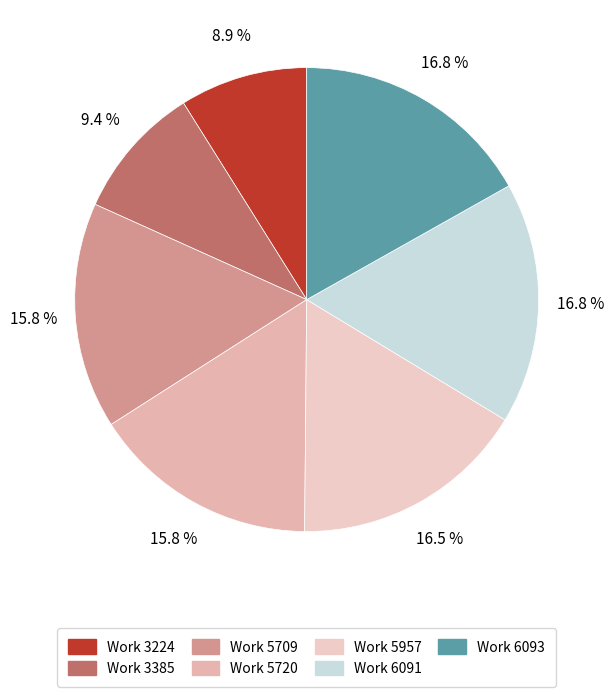

To the nearest percent, what is the average slice percentage?

14%